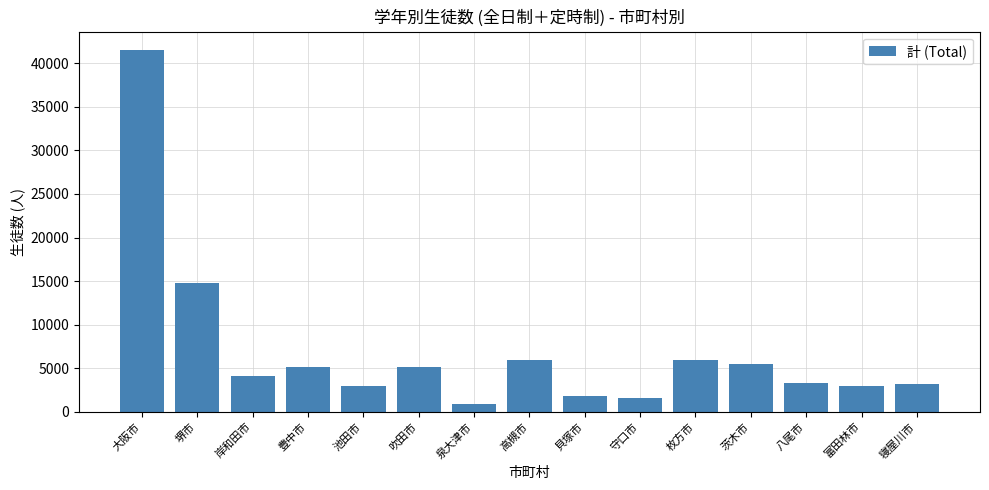

How many bars are there in total?

15